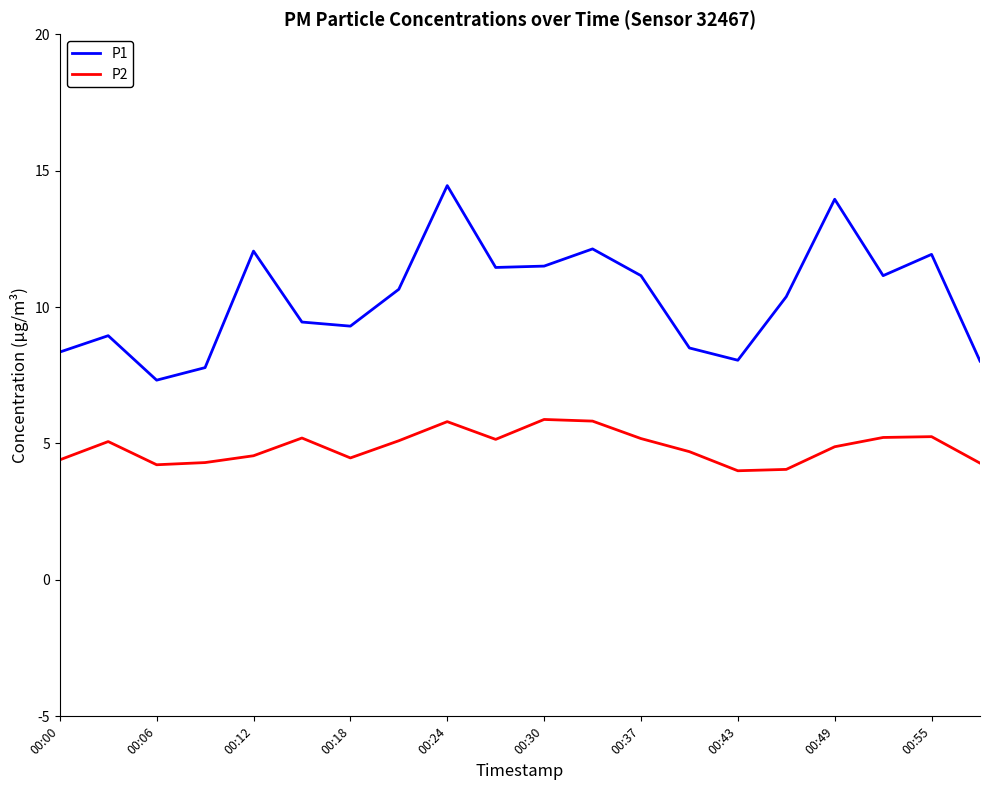

How many interior local valleys does the P1 series have?

5